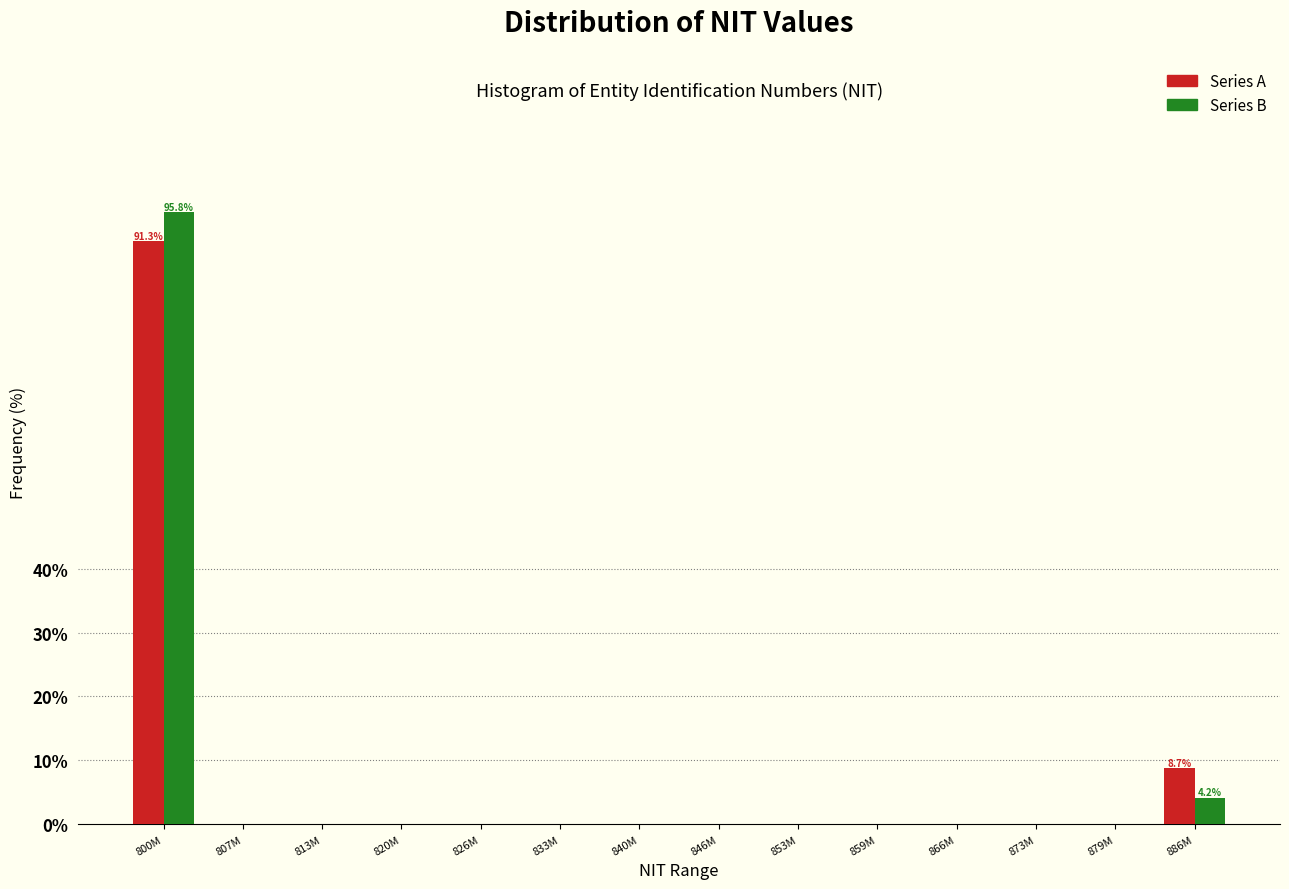

Reading left to right, extract all data points from this chart.

Series A: 800M=91.3	807M=0.0	813M=0.0	820M=0.0	826M=0.0	833M=0.0	840M=0.0	846M=0.0	853M=0.0	859M=0.0	866M=0.0	873M=0.0	879M=0.0	886M=8.7
Series B: 800M=95.8	807M=0.0	813M=0.0	820M=0.0	826M=0.0	833M=0.0	840M=0.0	846M=0.0	853M=0.0	859M=0.0	866M=0.0	873M=0.0	879M=0.0	886M=4.2